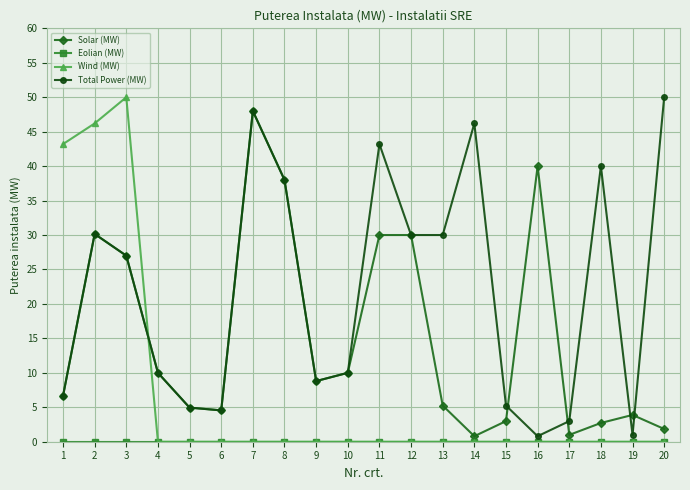

True or false: Wind (MW) and Total Power (MW) intersect in this chart.

True